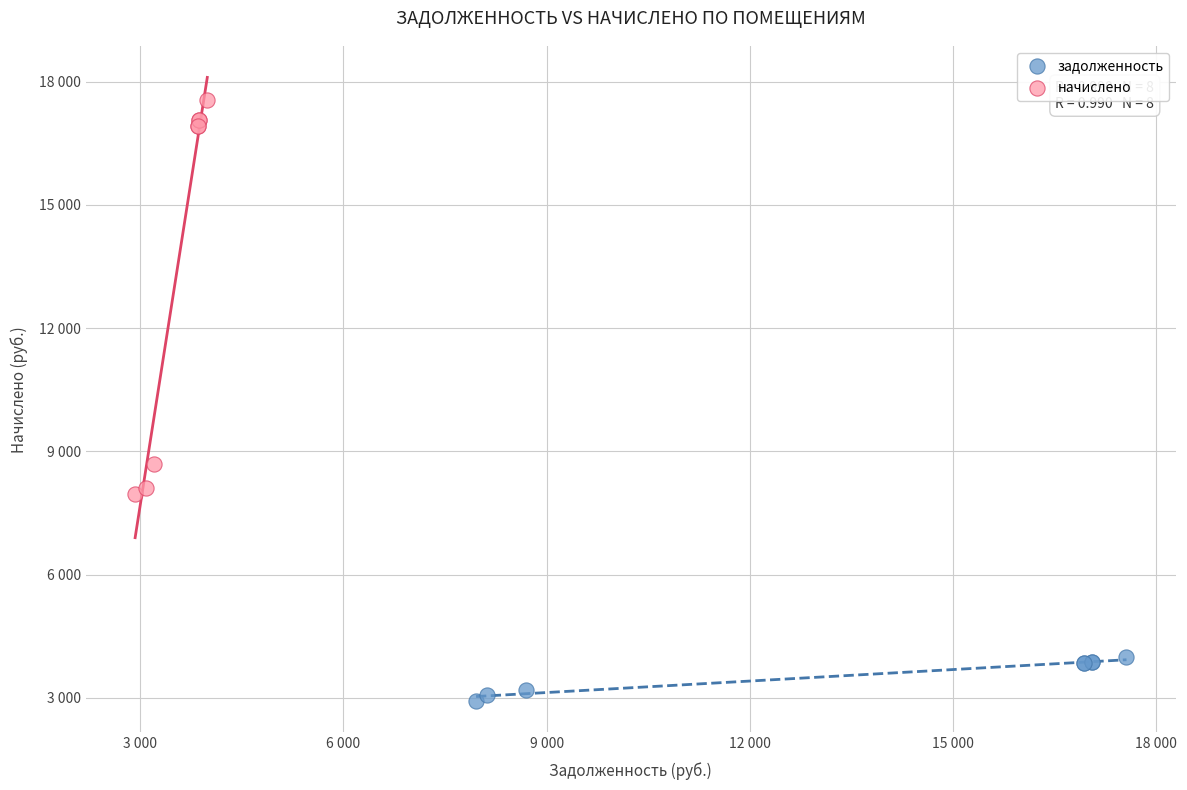

What are all the series names shown in the legend?

задолженность, начислено